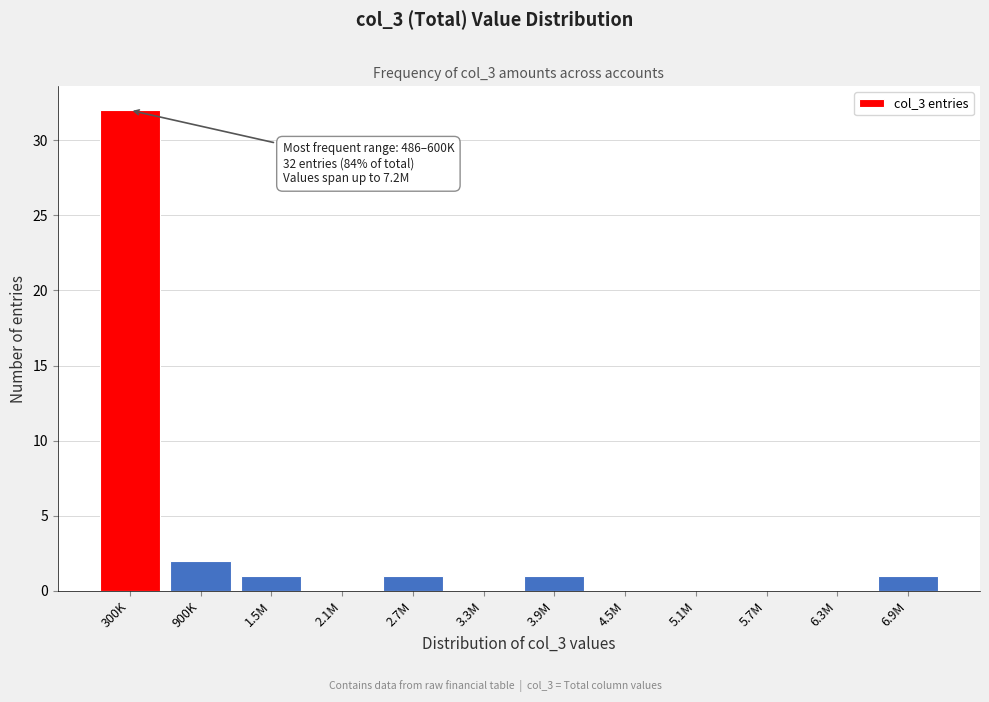

Reading right to left, extract all data points from this chart.

6.9M=1	6.3M=0	5.7M=0	5.1M=0	4.5M=0	3.9M=1	3.3M=0	2.7M=1	2.1M=0	1.5M=1	900K=2	300K=32